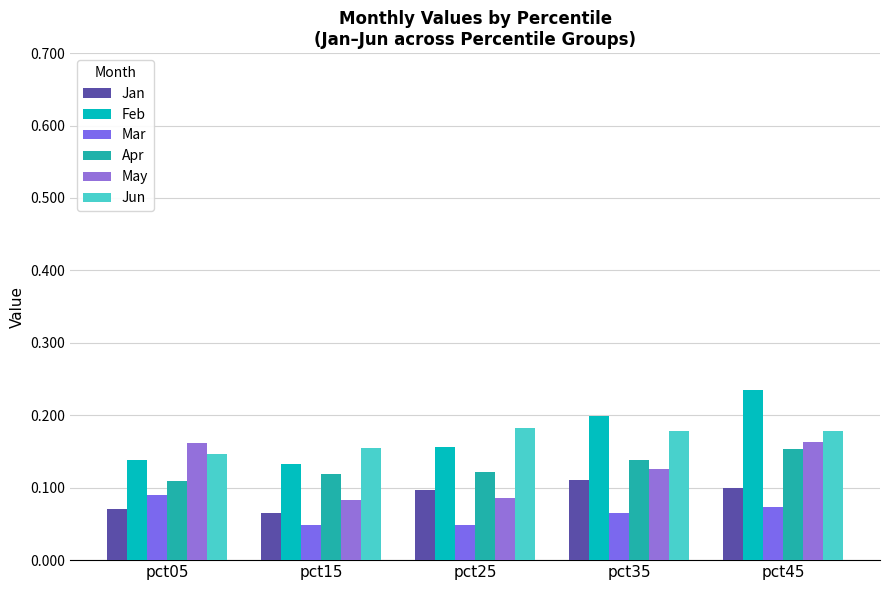

The May series shows 0.1 at pct15. True or false?

True